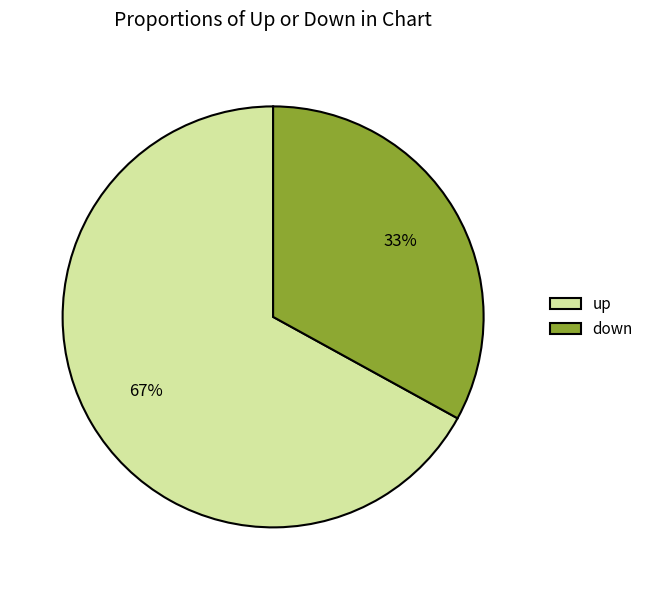

True or false: down accounts for 33% of the total.

True